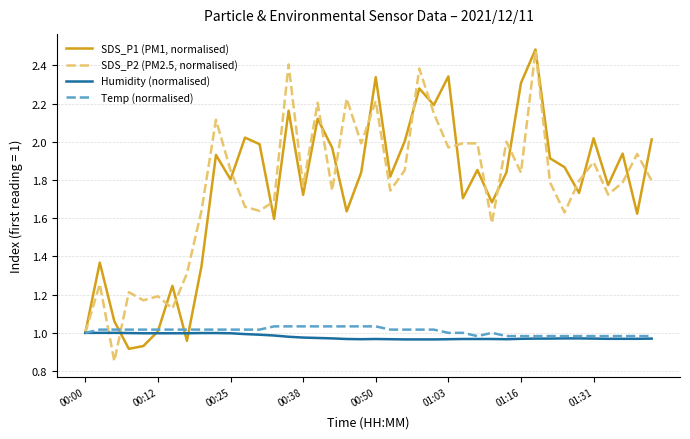

Rank the series by their maximum value, from lowest to highest.

Humidity (normalised), Temp (normalised), SDS_P2 (PM2.5, normalised), SDS_P1 (PM1, normalised)